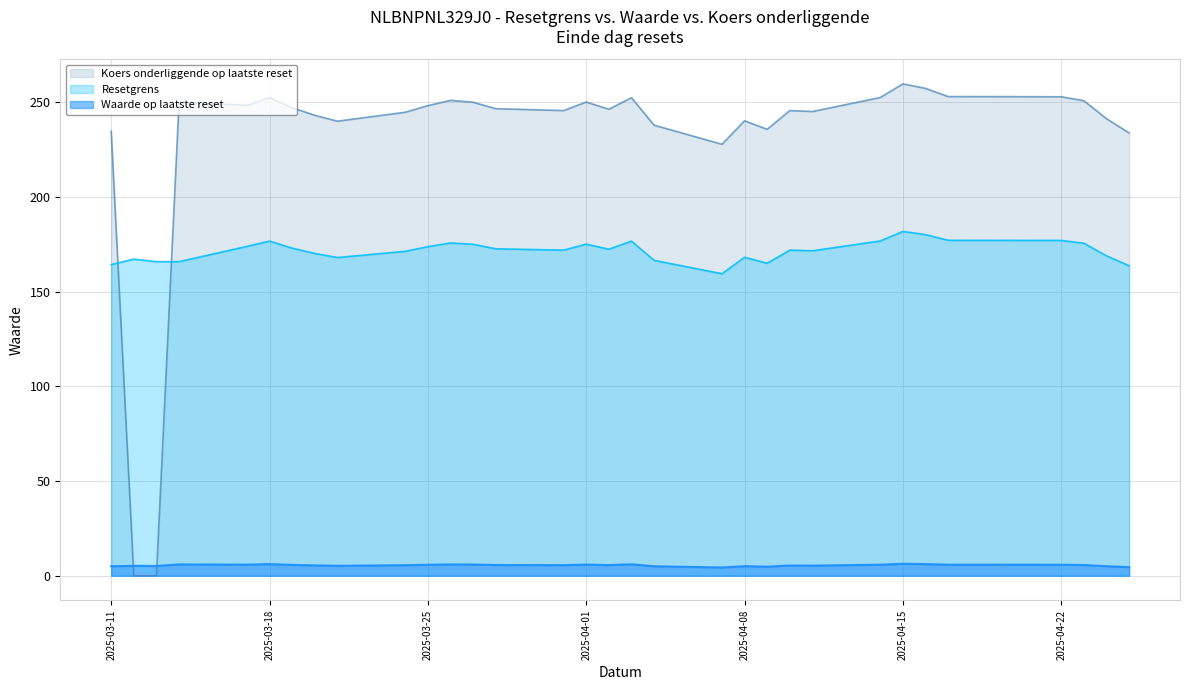

What is the difference between the Waarde op laatste reset values at 2025-03-18 and 2025-04-24?

1.1